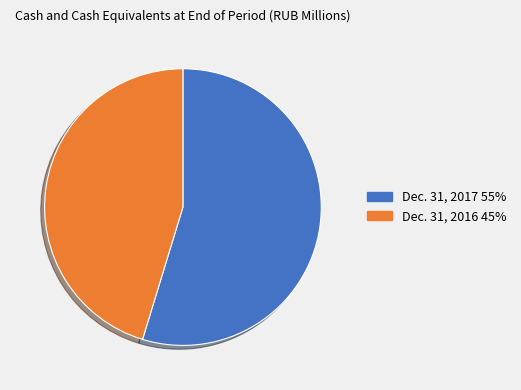

Approximately how many times larger is the value at Dec. 31, 2016 compared to Dec. 31, 2017?

0.8